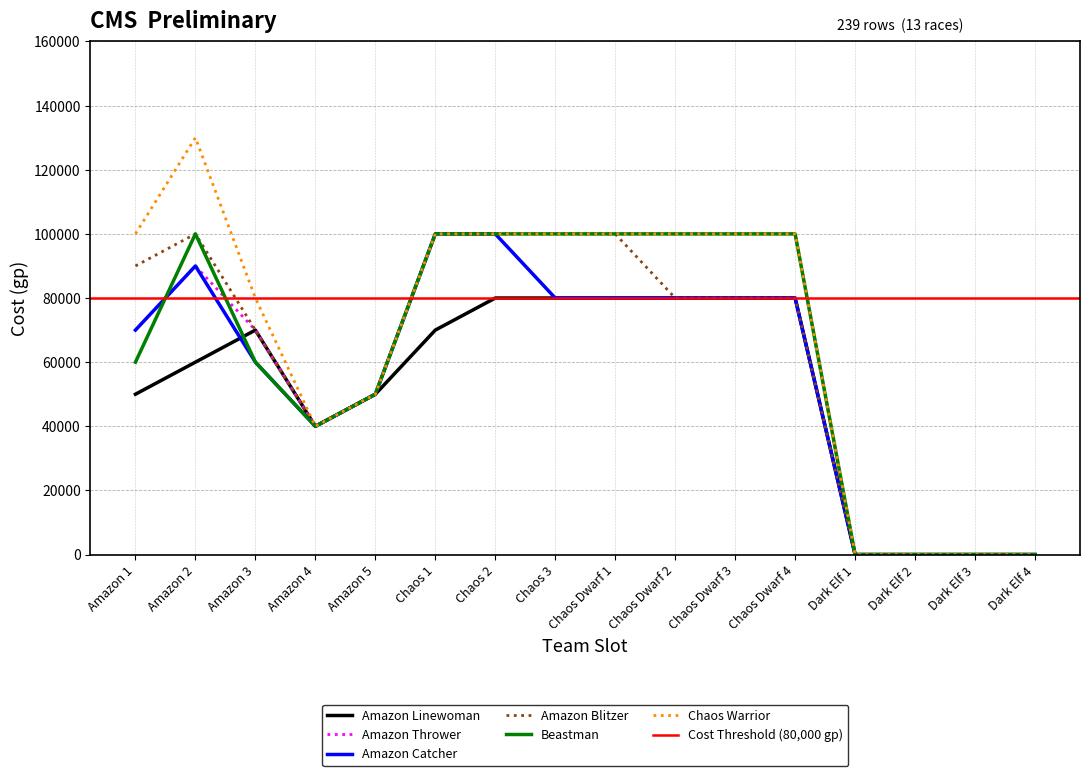

What is the label of the 2nd point from the left?

Amazon 2